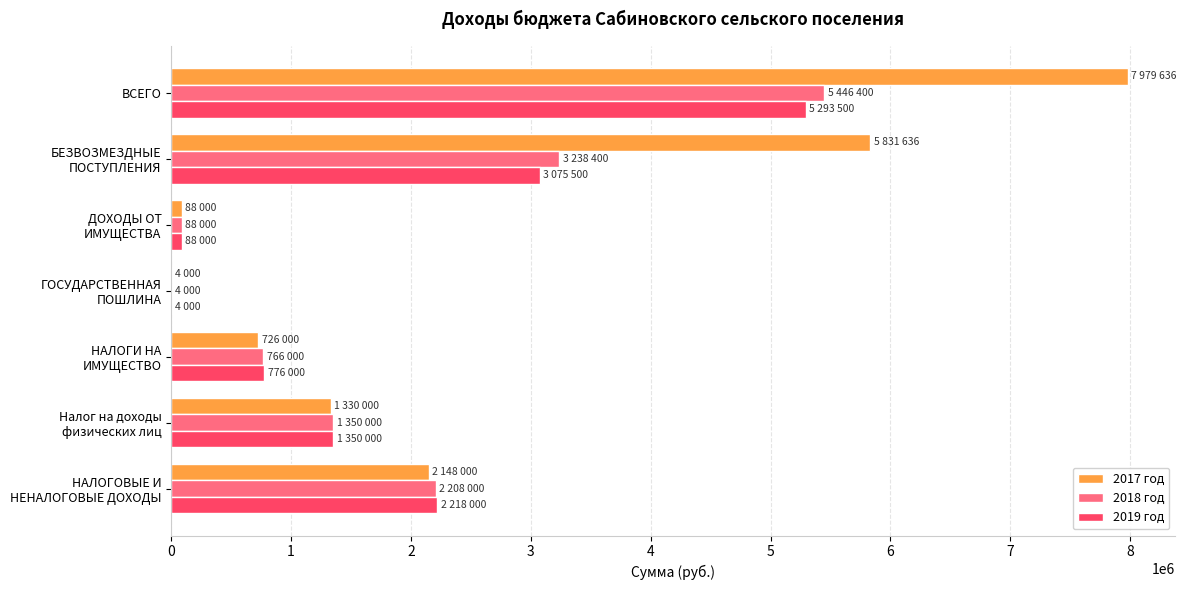

At which category is the sum across all series the highest?

ВСЕГО